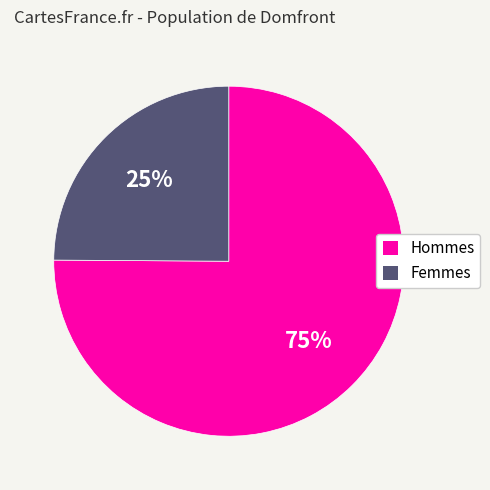

How many slices are in this pie chart?

2